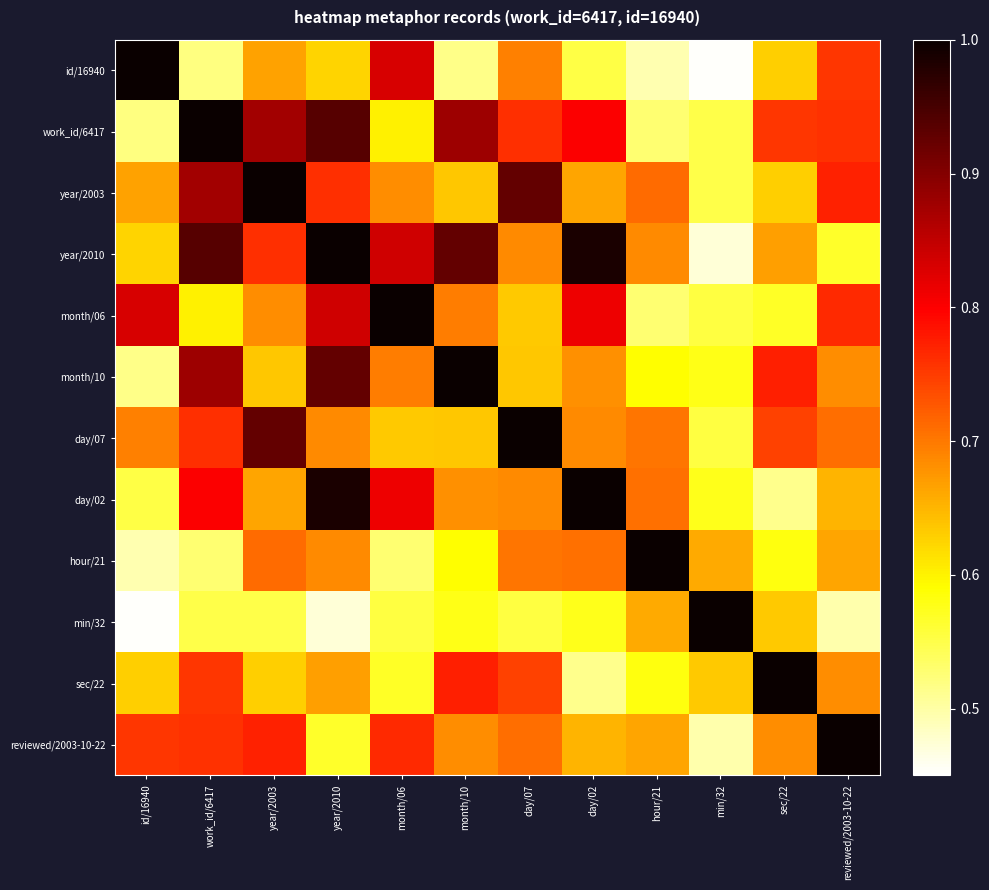

Count the number of data series in this chart.

12